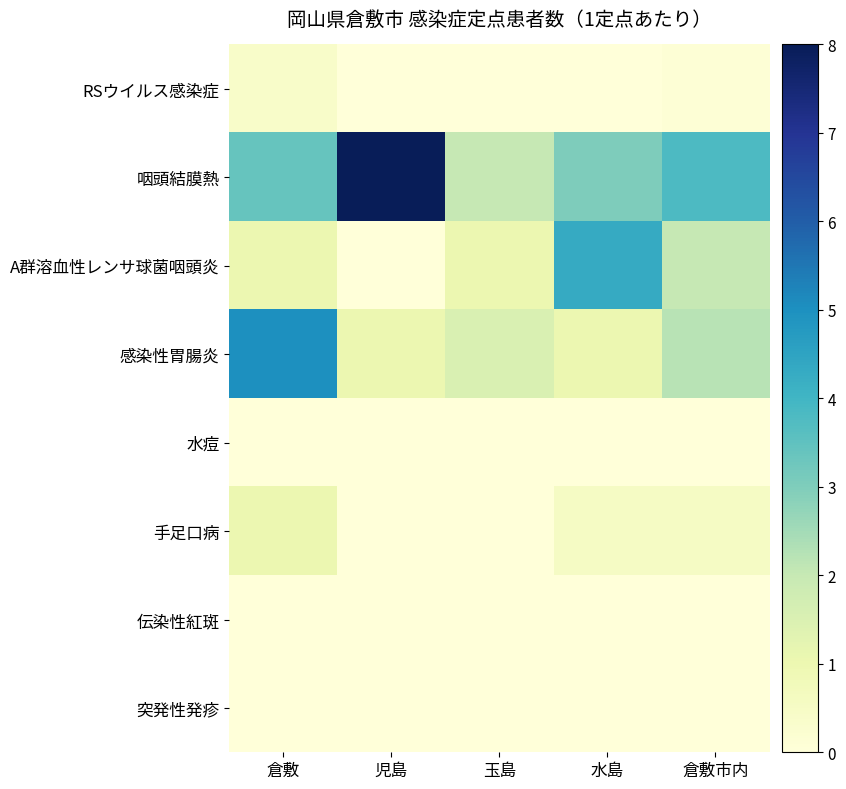

Which label corresponds to the largest value in the chart?

児島